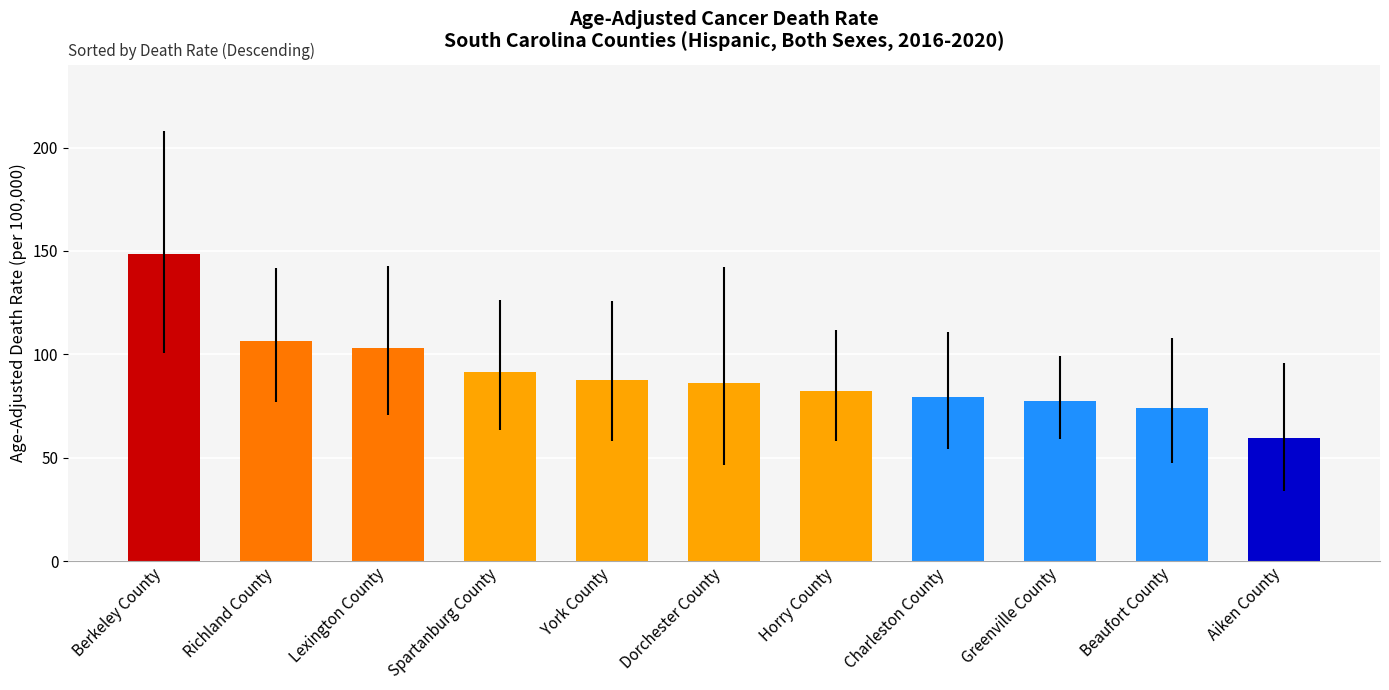

Reading left to right, what are all the values shown in this chart?

148.5	106.2	102.9	91.2	87.8	86.2	82.1	79.2	77.5	73.8	59.7